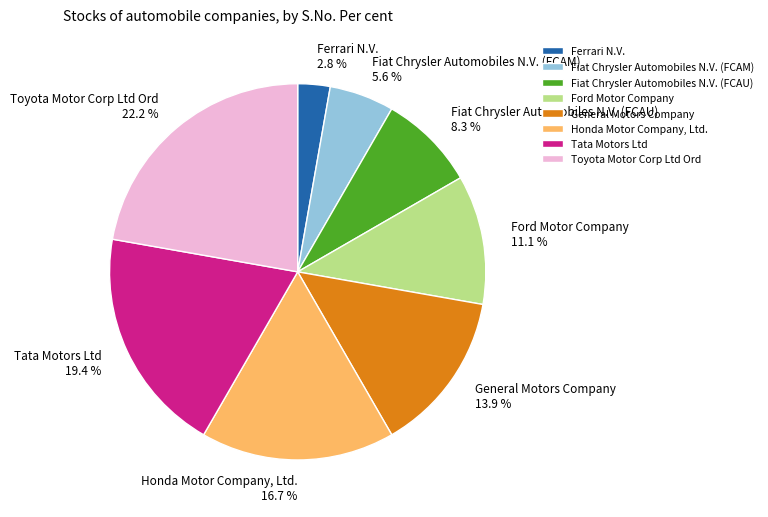

Is there any slice that represents more than half of the pie?

No